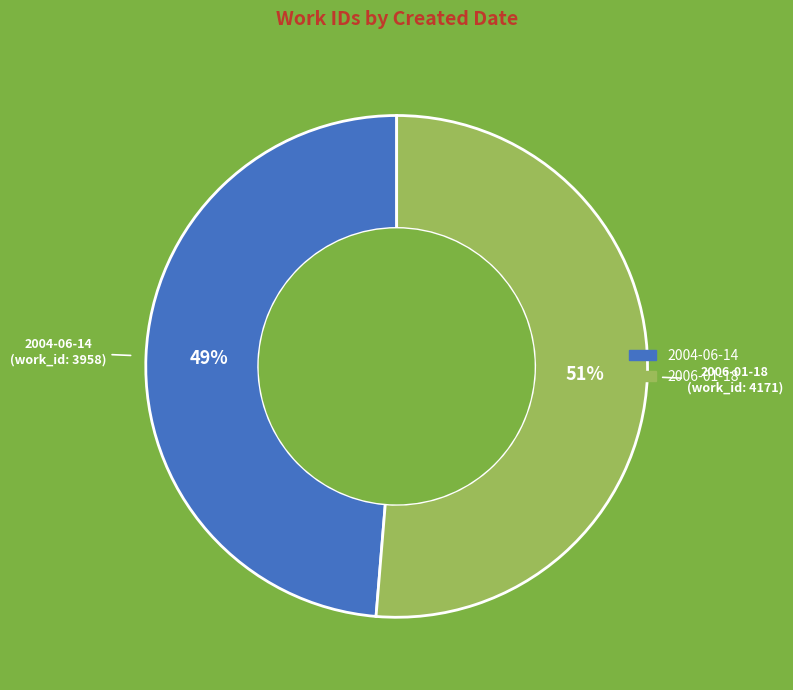

Does any single category account for the majority?

Yes